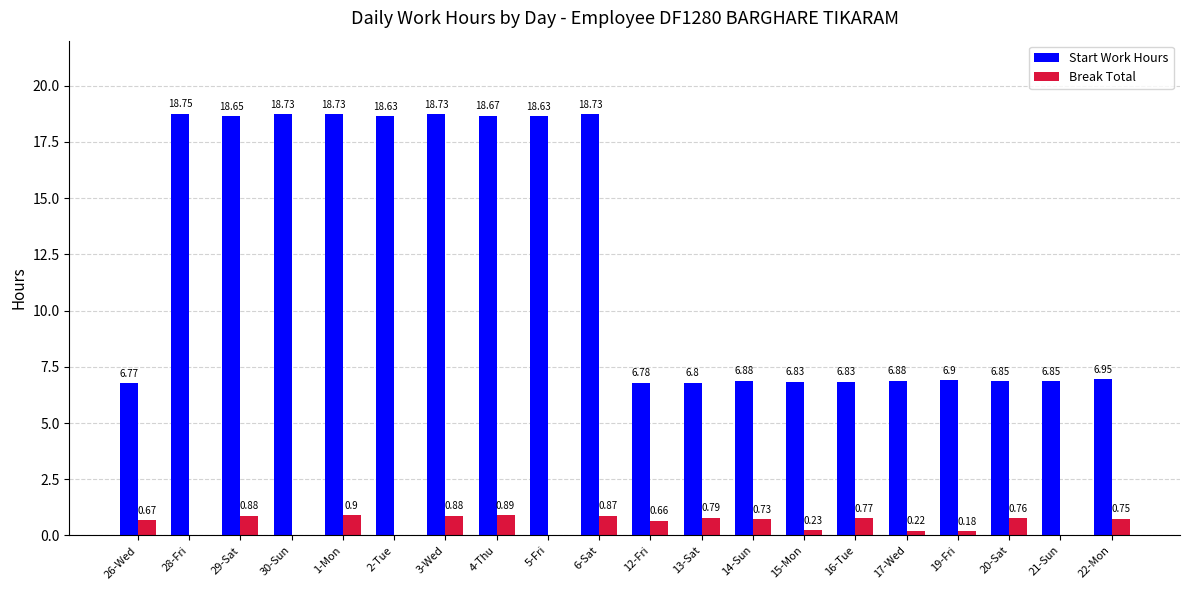

Between 30-Sun and 4-Thu, which series saw the biggest shift?

Break Total